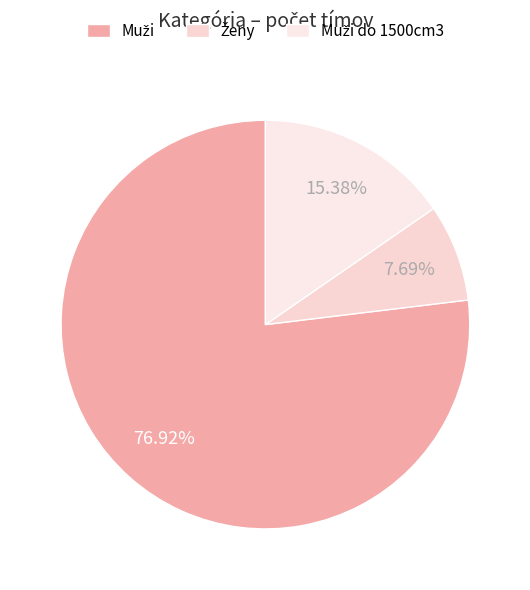

What is the smallest slice in the pie chart?

Ženy